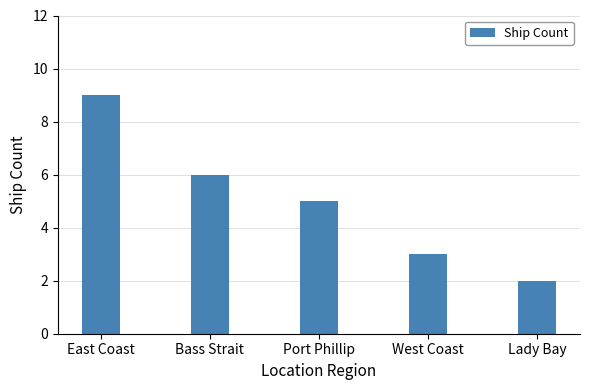

Reading right to left, list all the values displayed in this chart.

Lady Bay=2	West Coast=3	Port Phillip=5	Bass Strait=6	East Coast=9